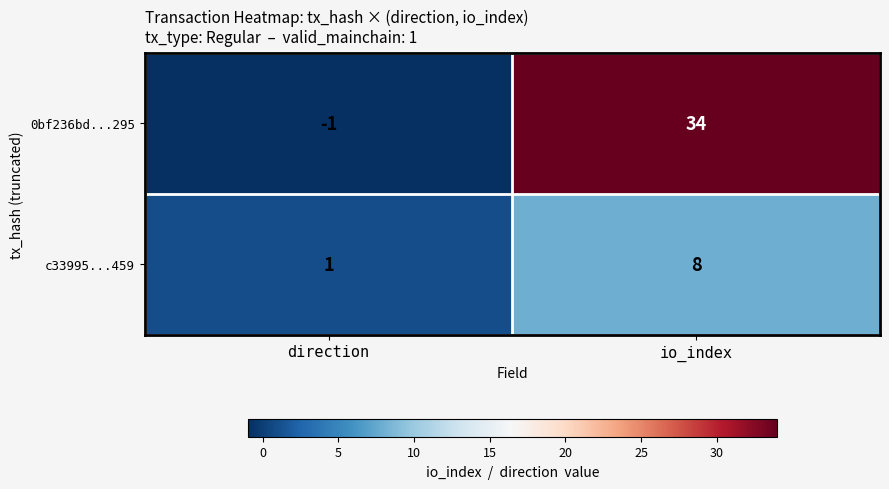

What is the difference between the 0bf236bd...295 values at direction and io_index?

35